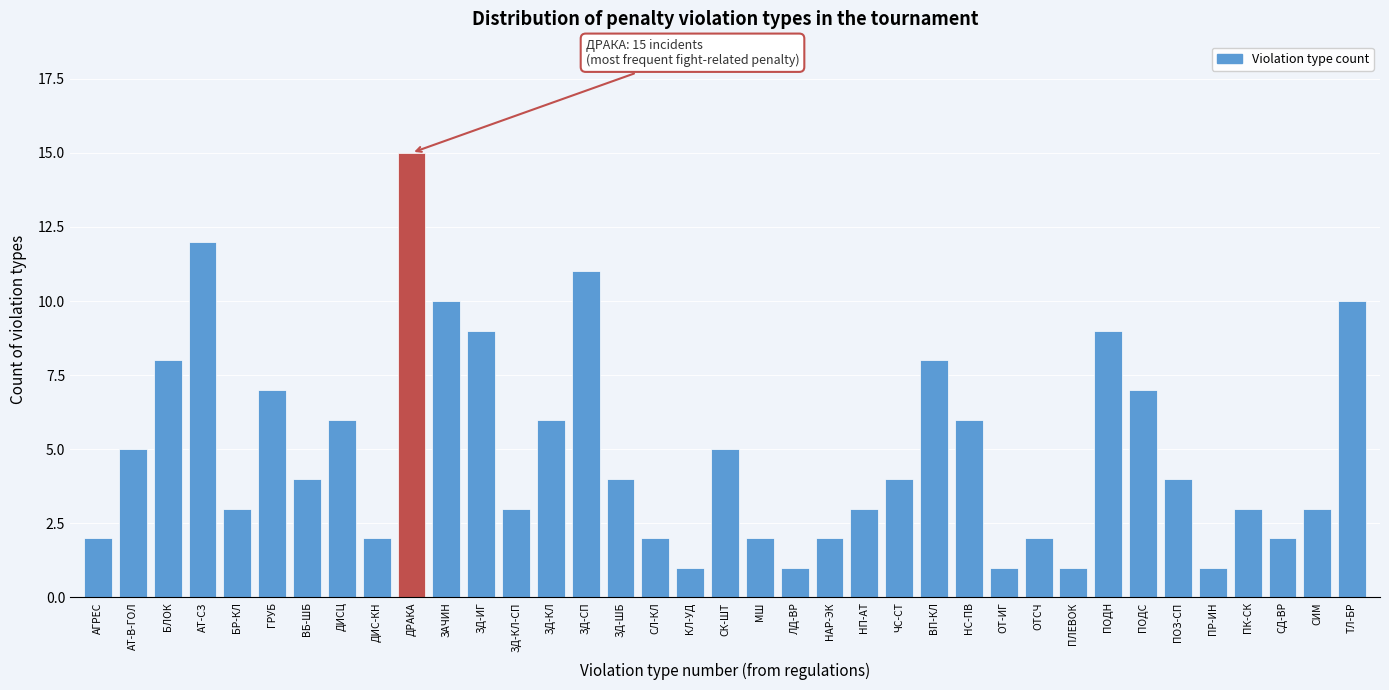

What value does the data have at СИМ?

3